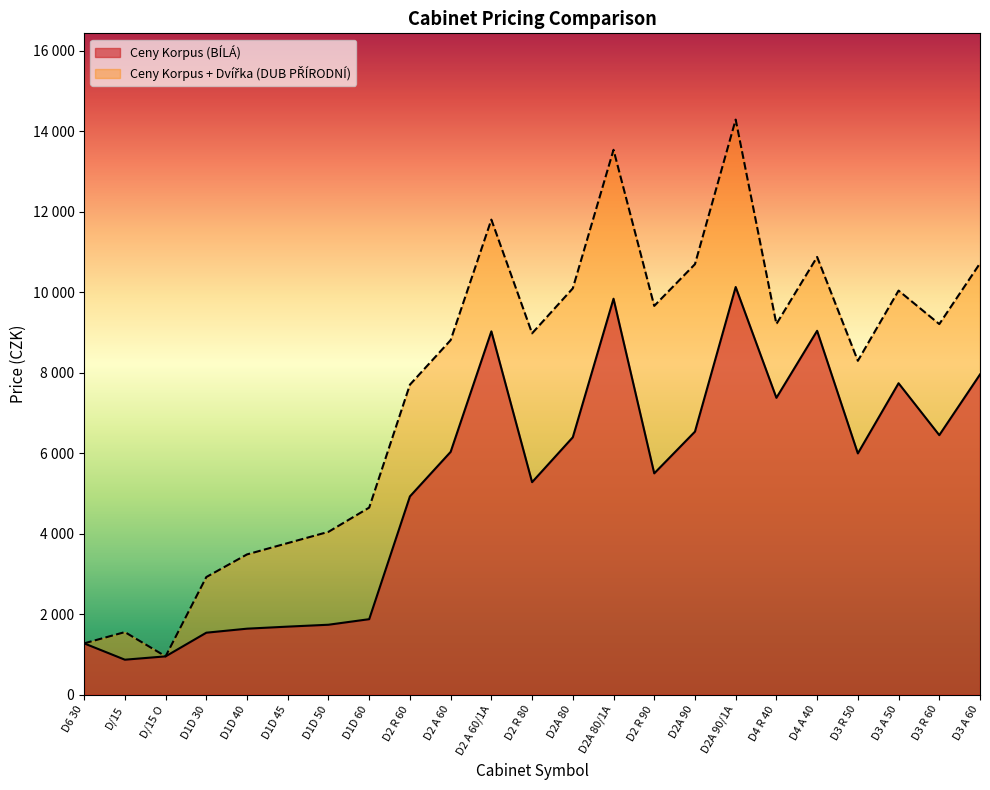

True or false: Ceny Korpus + Dvířka (DUB PŘÍRODNÍ) and Ceny Korpus (BÍLÁ) cross at least once.

False